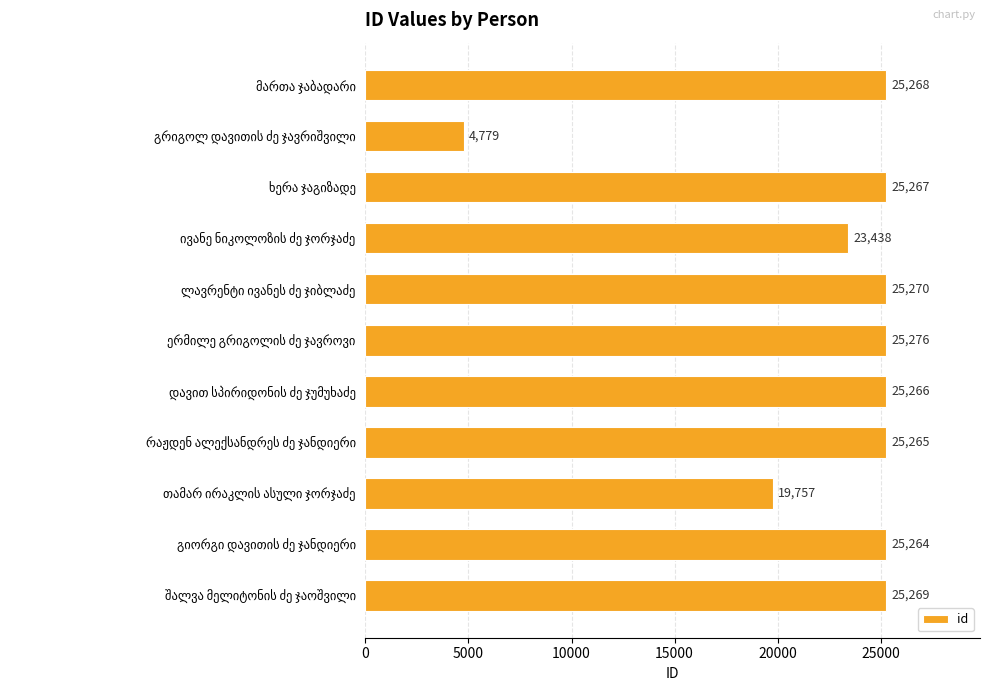

Reading bottom to top, list all the values displayed in this chart.

25269	25264	19757	25265	25266	25276	25270	23438	25267	4779	25268